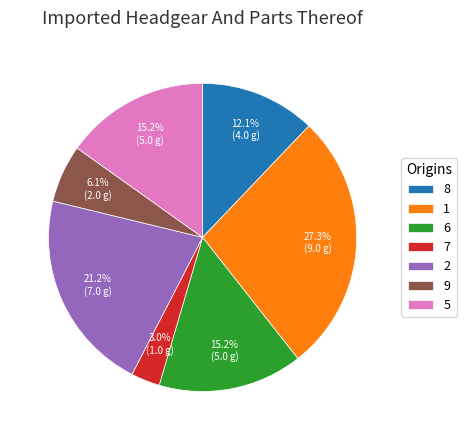

The 8 slice represents 20% of the pie. True or false?

False